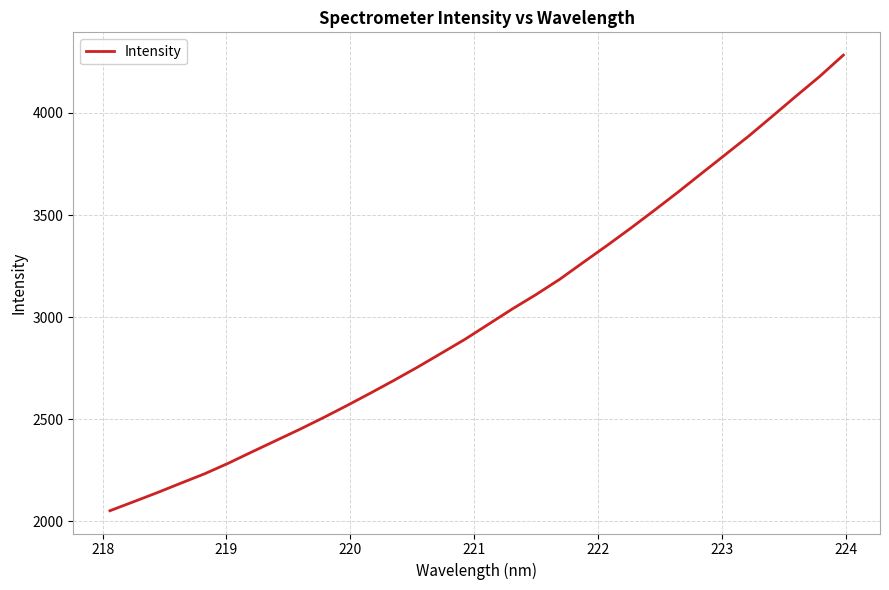

What is the maximum value shown in the chart?

4283.0